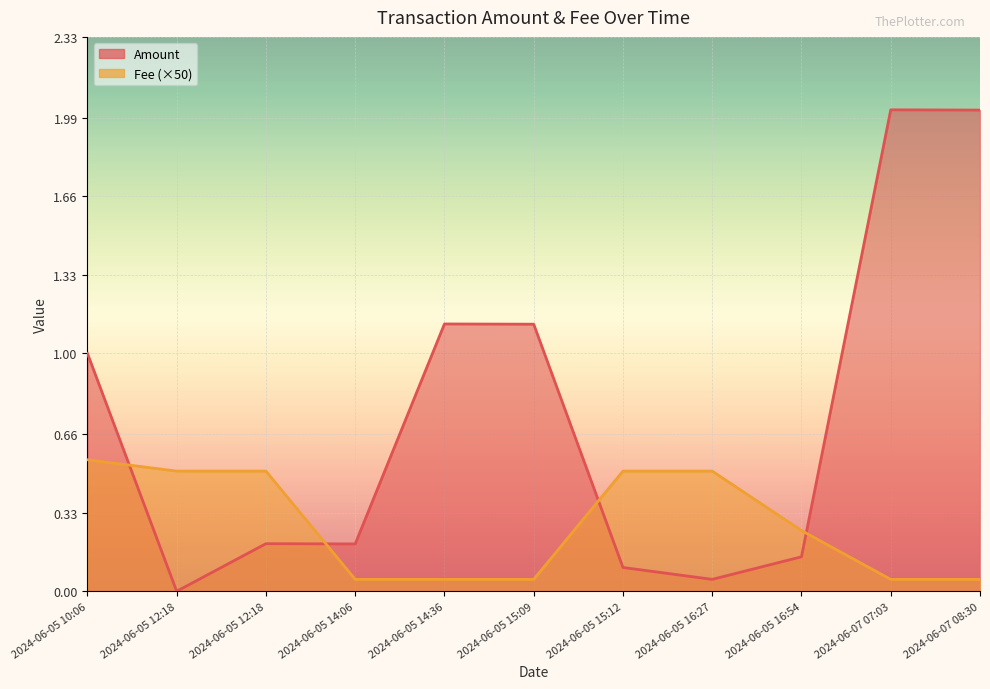

Which series has the widest spread of values?

Amount